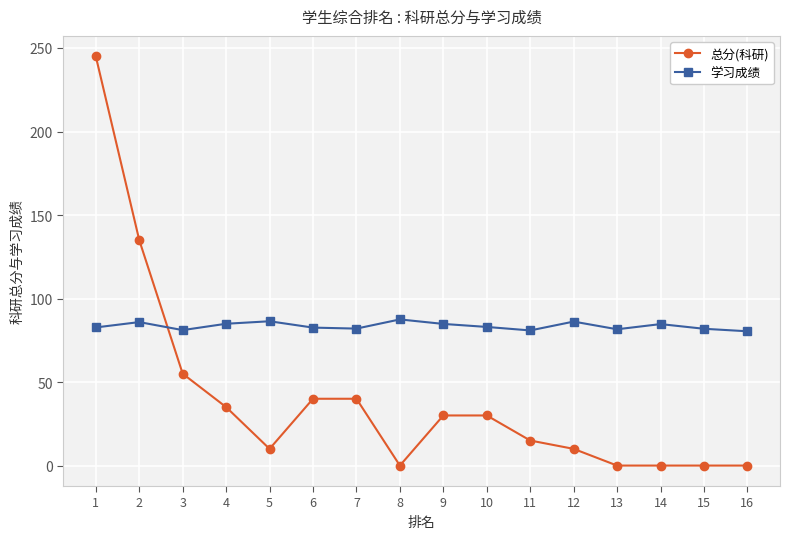

How many distinct data groups are displayed?

2